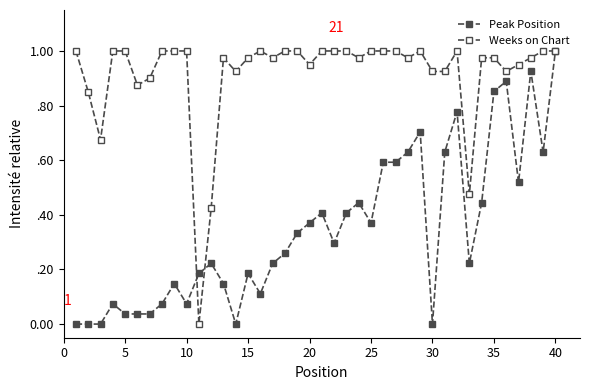

At how many categories does at least one series exceed 0?

40